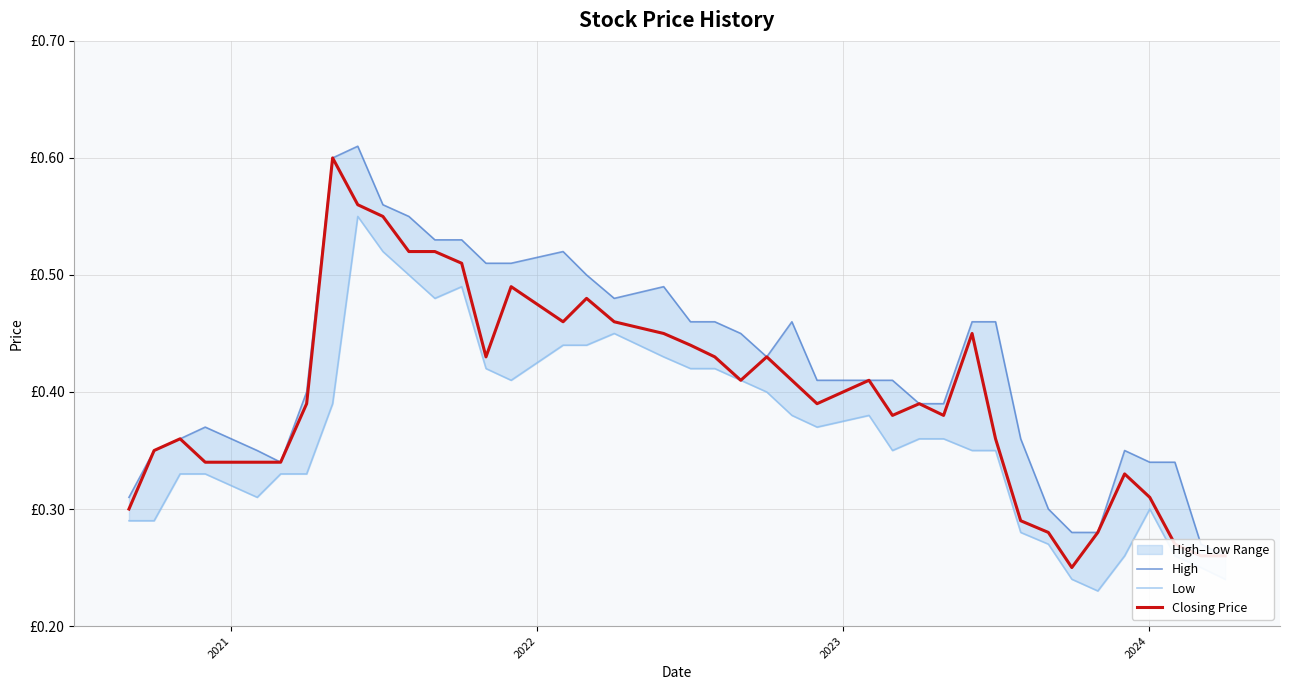

How many categories are shown in the chart?

40